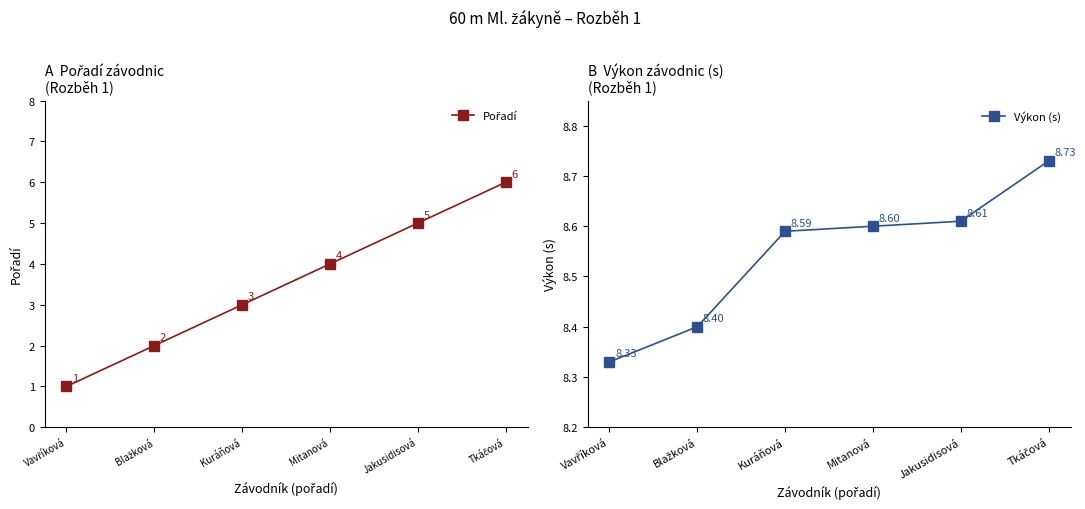

The Pořadí series shows 4.9 at Kuráňová. True or false?

False